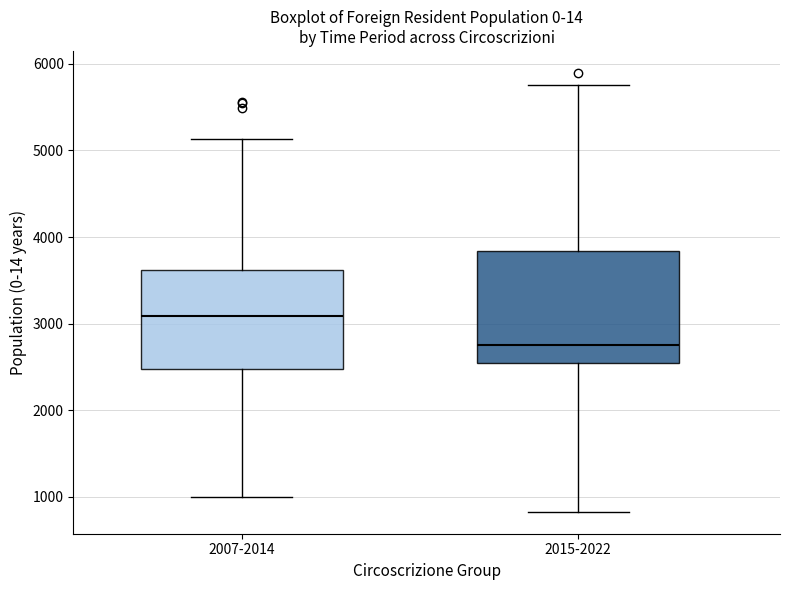

Which box has the lowest median line?

2015-2022